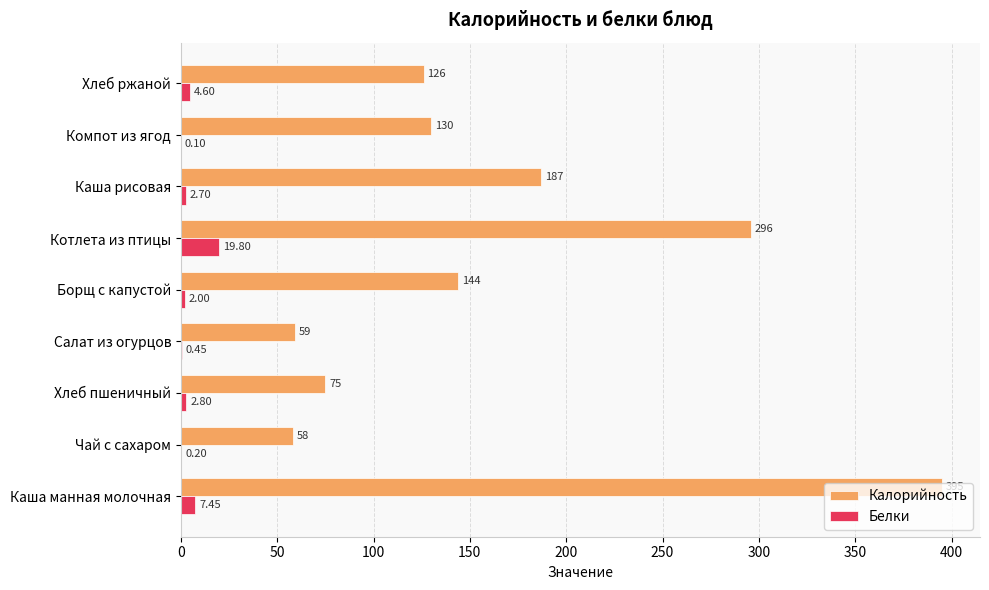

How many series are shown in this chart?

2